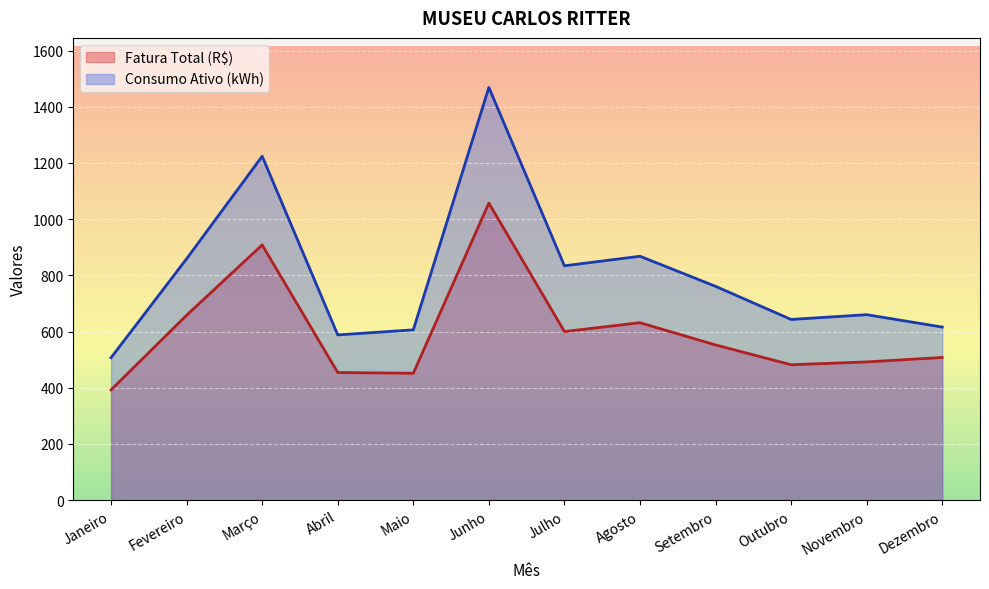

List the series in order of their peak value, highest first.

Consumo Ativo (kWh), Fatura Total (R$)